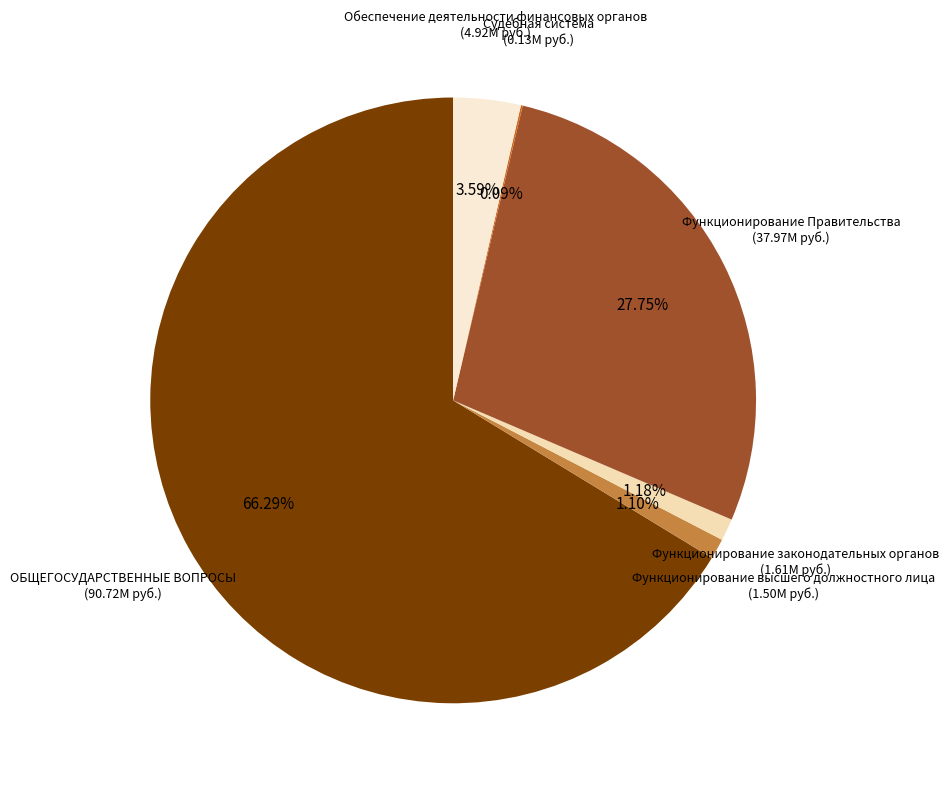

What is the majority slice?

ОБЩЕГОСУДАРСТВЕННЫЕ ВОПРОСЫ